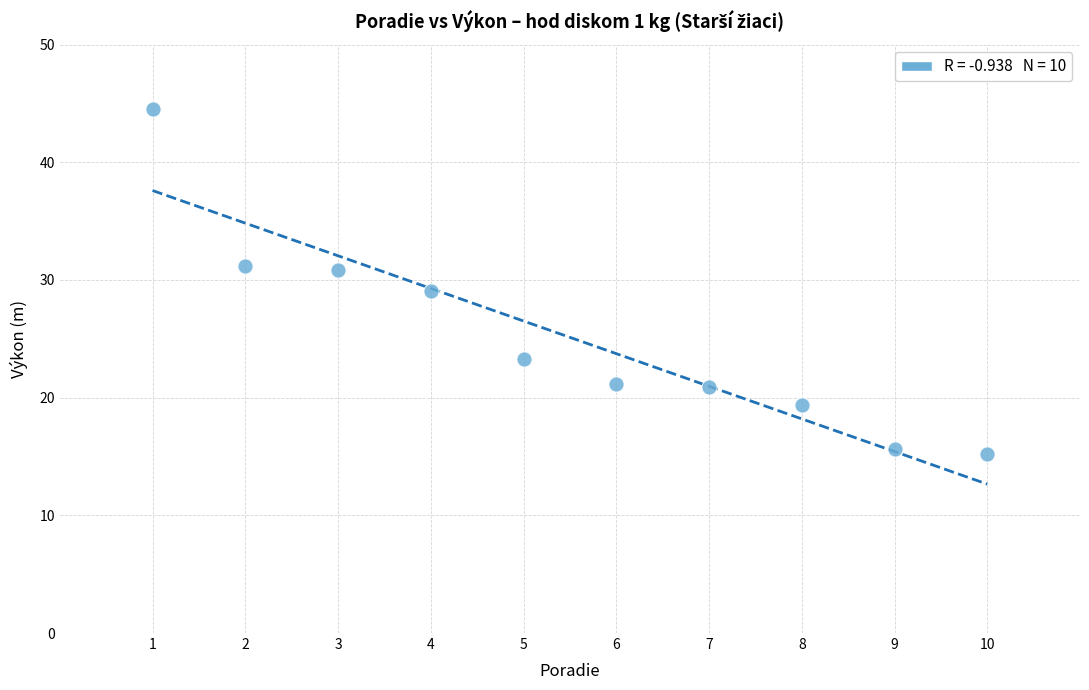

What is the range of X values (max minus min)?

9.0